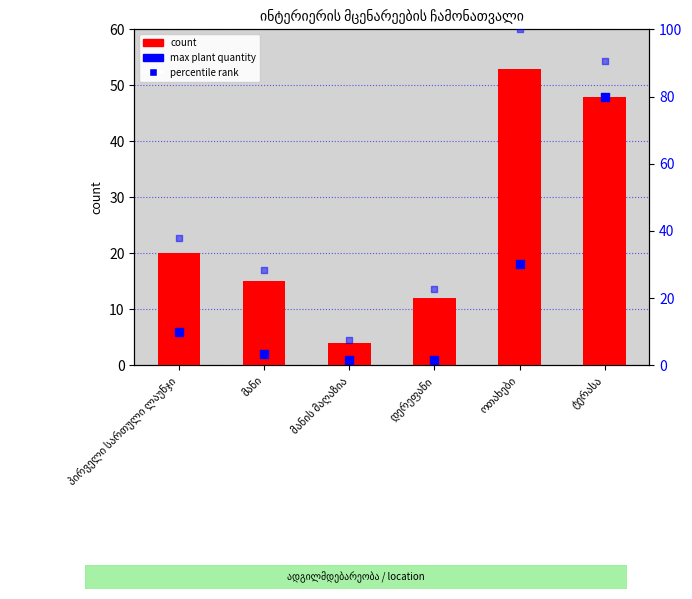

At how many categories does at least one series exceed 37?

3